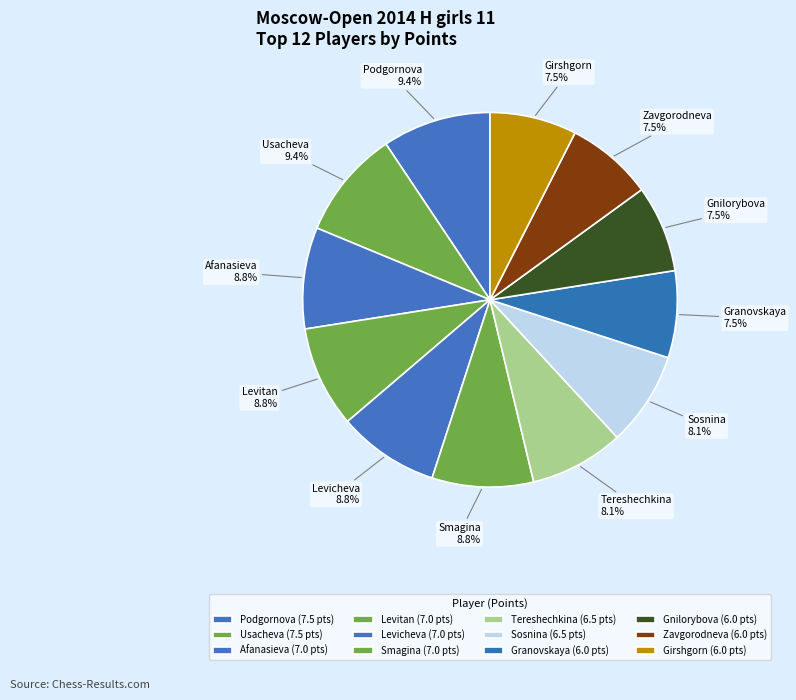

Do Usacheva and Smagina together represent more than half of the pie?

No